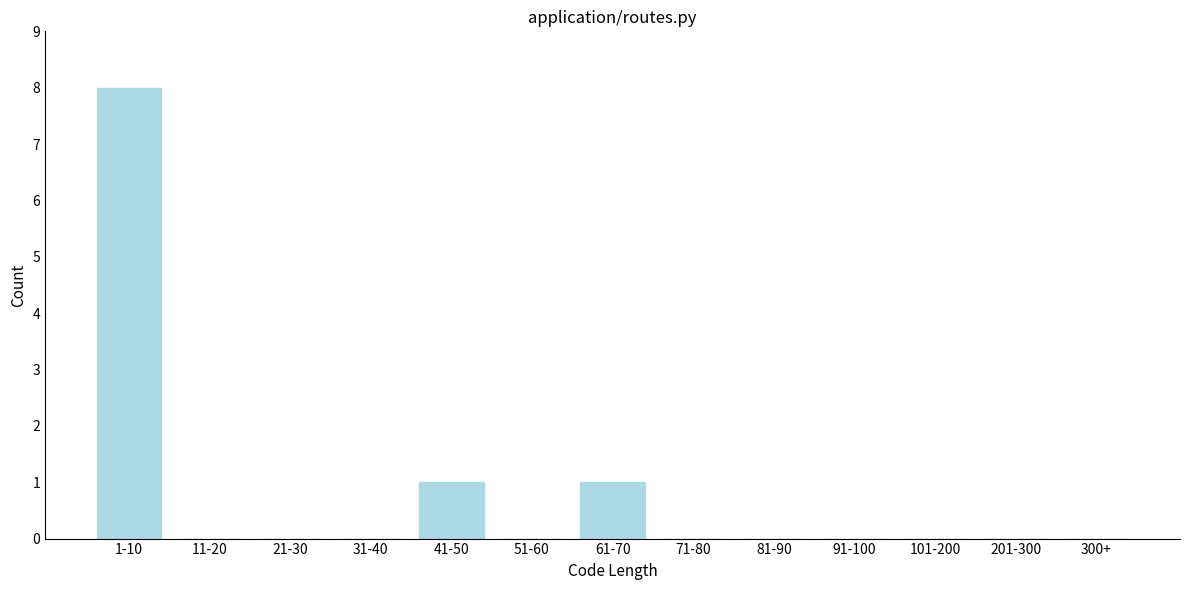

Reading right to left, extract all data points from this chart.

300+=0	201-300=0	101-200=0	91-100=0	81-90=0	71-80=0	61-70=1	51-60=0	41-50=1	31-40=0	21-30=0	11-20=0	1-10=8